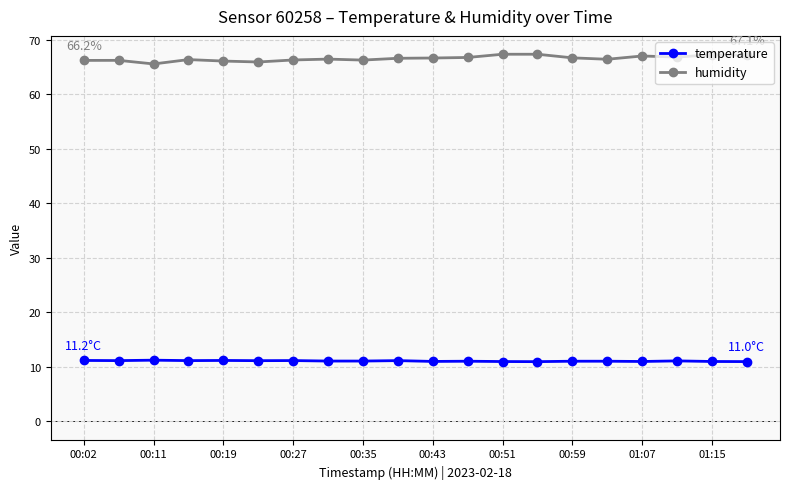

What is the greatest value displayed?

67.3